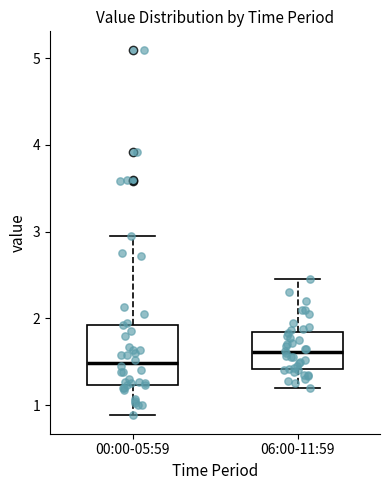

Reading left to right, read every box against the y-axis: the position of its median line, the range the box covers, and the ends of its whiskers. The values are not printed on the chart, so give them approximately, as read against the axis.

00:00-05:59: median 1.5, box 1.2 to 1.9, whiskers 0.9 to 3.0
06:00-11:59: median 1.6, box 1.4 to 1.8, whiskers 1.2 to 2.5